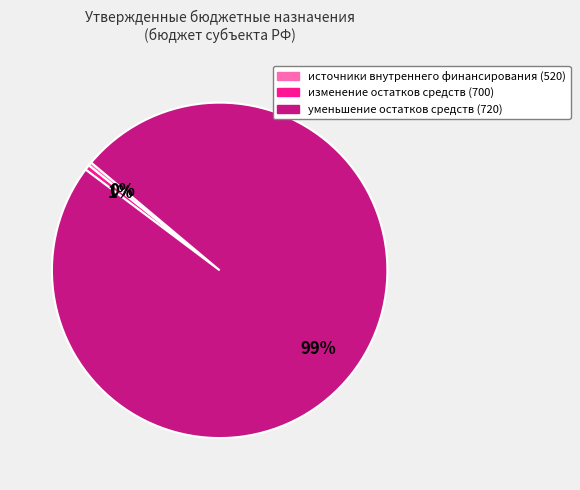

Does any single category account for the majority?

Yes